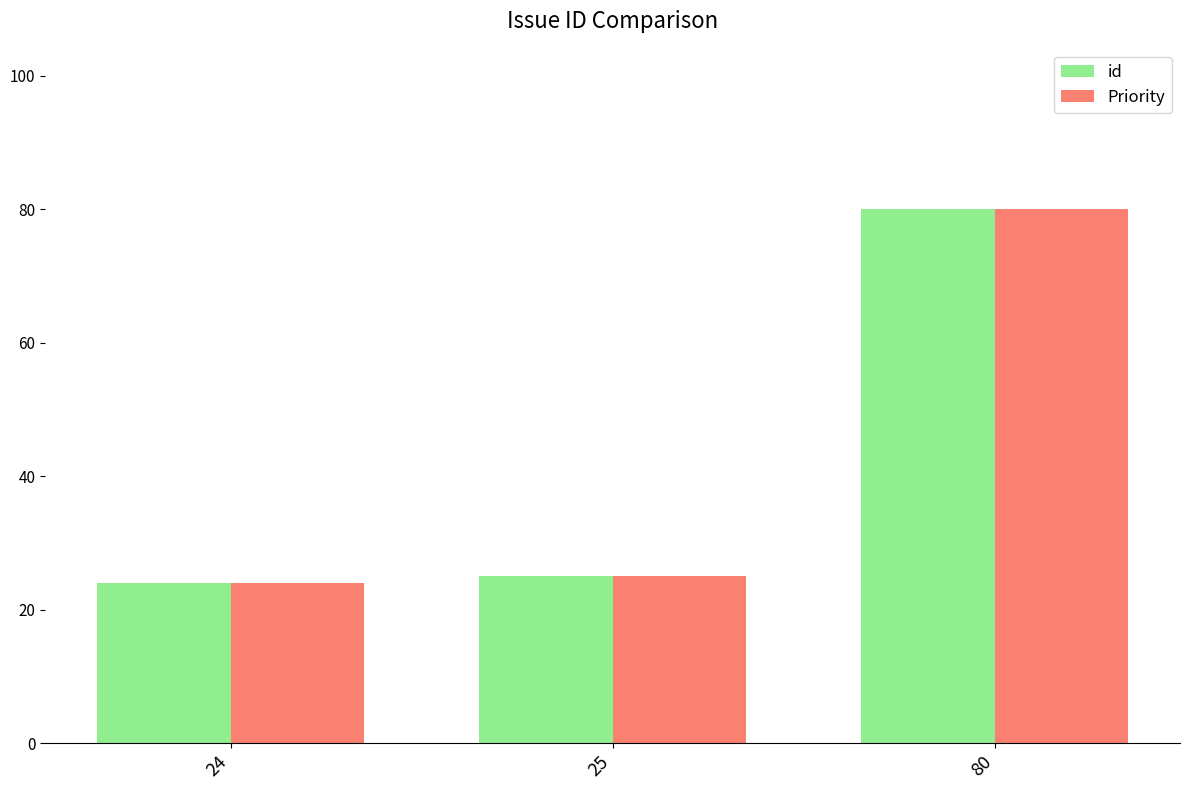

What is the difference between the maximum and minimum values in the Priority series?

56